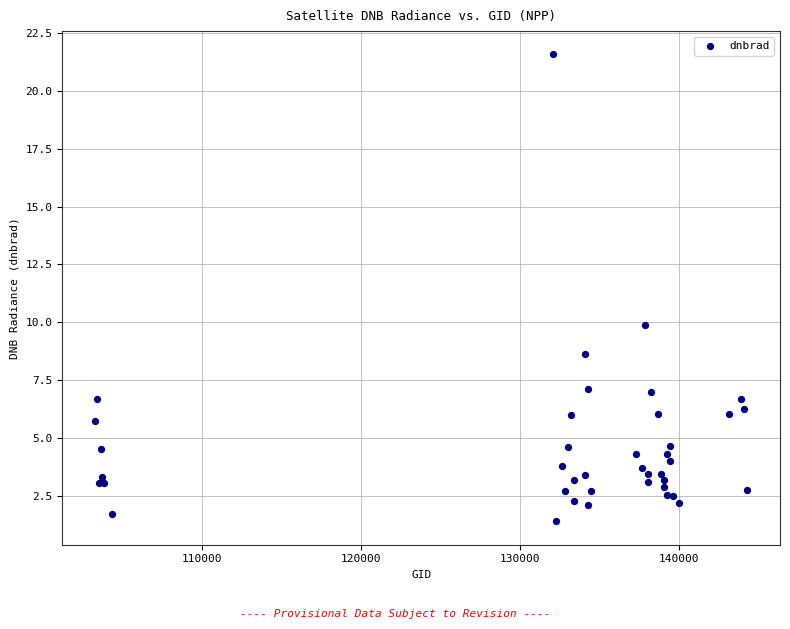

What Y value in the scatter plot is closest to 11?

9.9